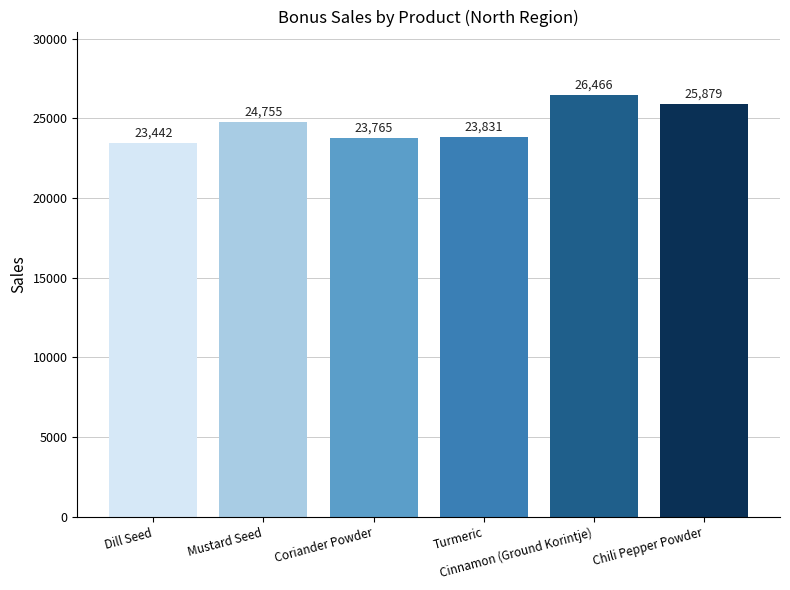

Reading left to right, extract all data points from this chart.

Dill Seed=23442	Mustard Seed=24755	Coriander Powder=23765	Turmeric=23831	Cinnamon (Ground Korintje)=26466	Chili Pepper Powder=25879